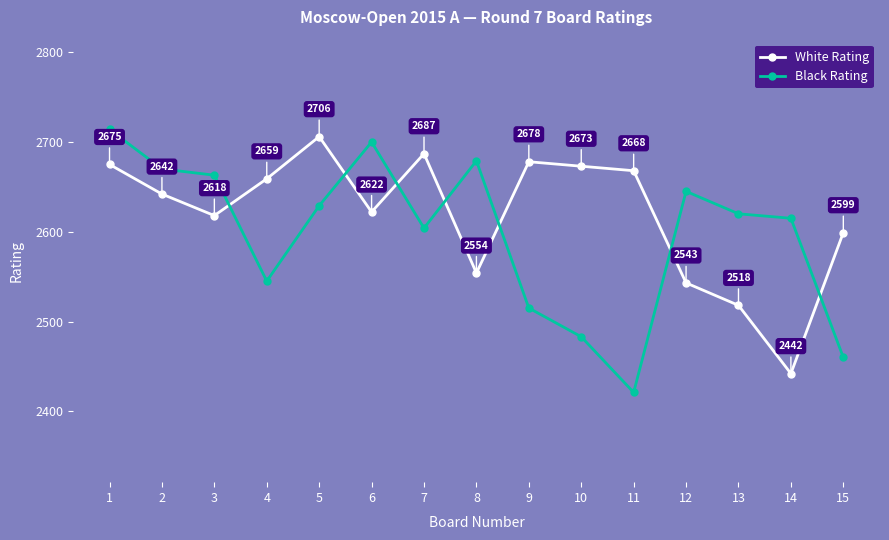

Does the chart have visible grid lines?

No